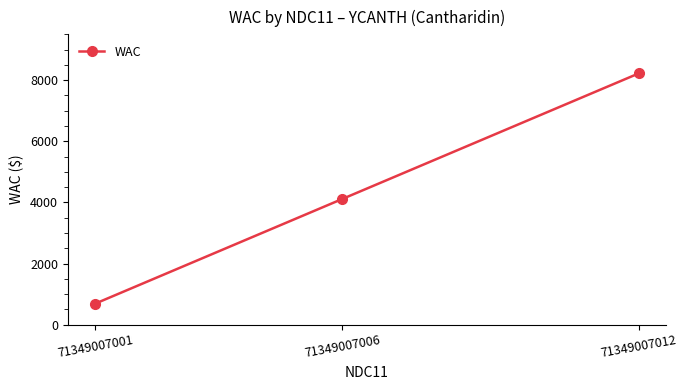

What is the change in value from 71349007001 to 71349007006?

+3425